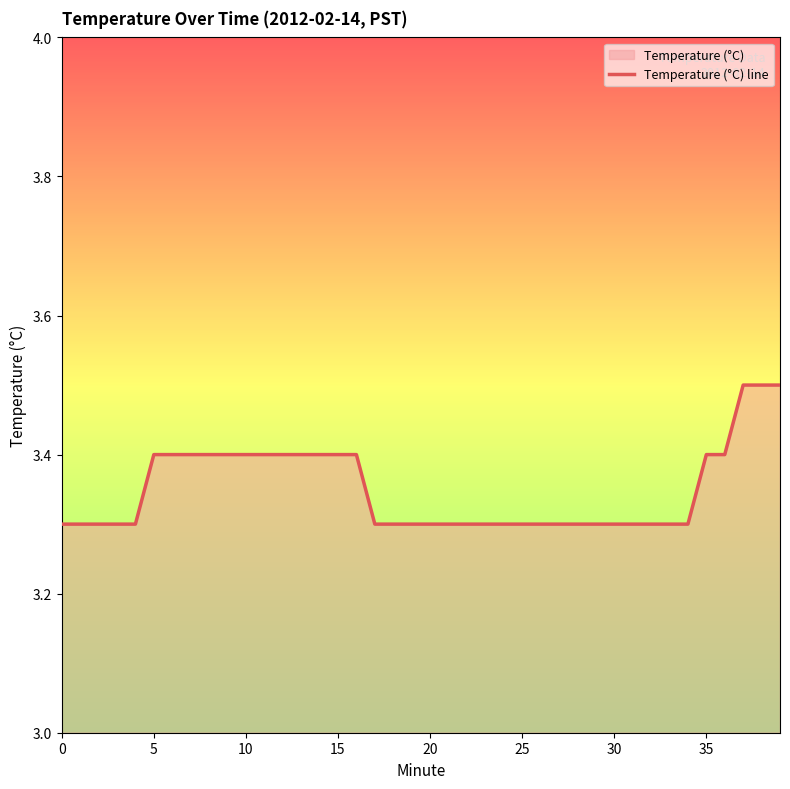

True or false: the data has more than 1 interior local peaks.

False